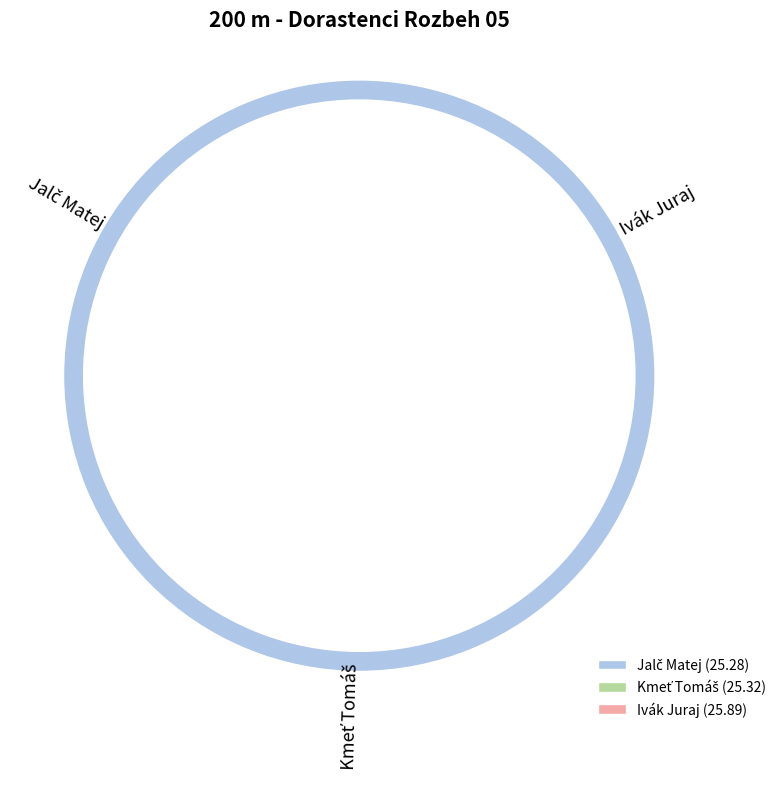

Rank the categories by value from highest to lowest.

Ivák Juraj, Kmeť Tomáš, Jalč Matej